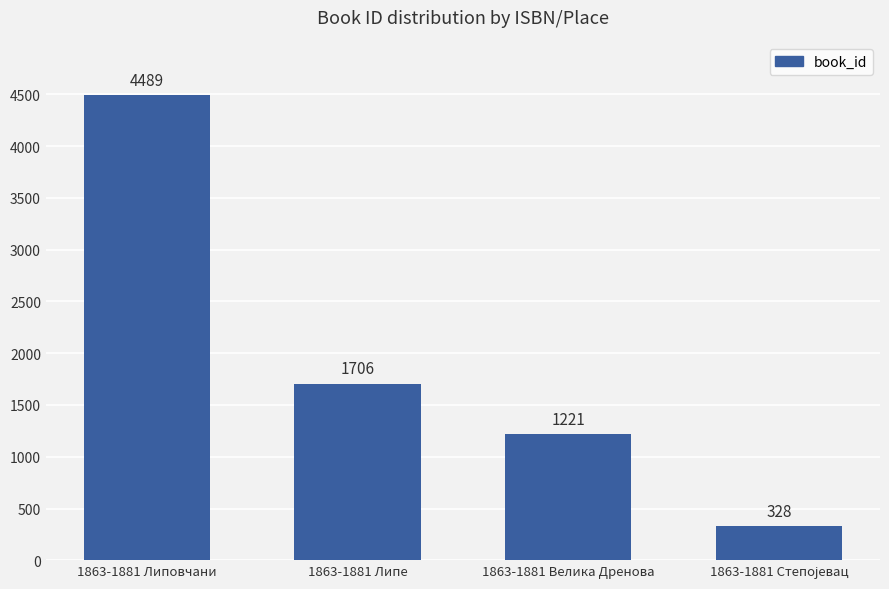

Does the chart contain stacked bars?

No